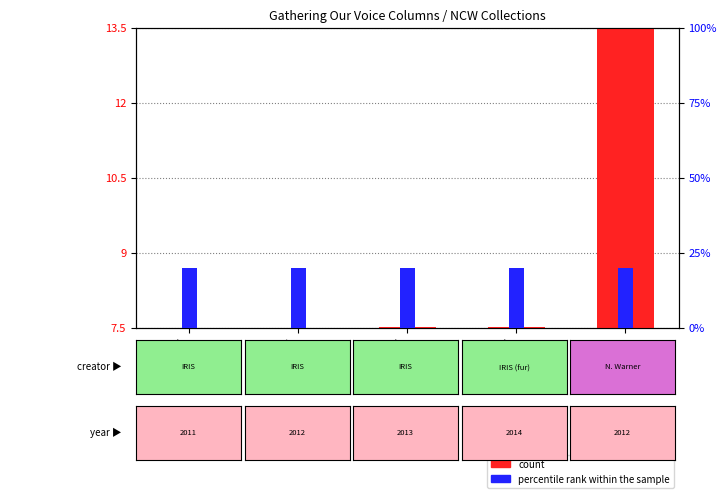

What is the difference between the highest and lowest values at 2011 GOV
columns?

12.5